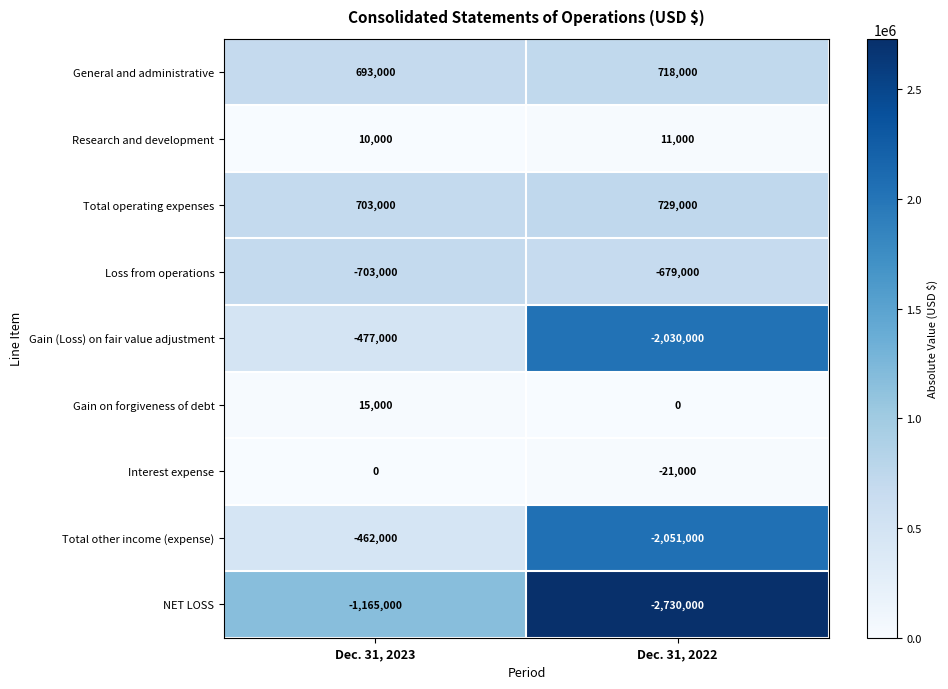

At Dec. 31, 2023, list the series in order from smallest to largest.

NET LOSS, Loss from operations, Gain (Loss) on fair value adjustment, Total other income (expense), Interest expense, Research and development, Gain on forgiveness of debt, General and administrative, Total operating expenses